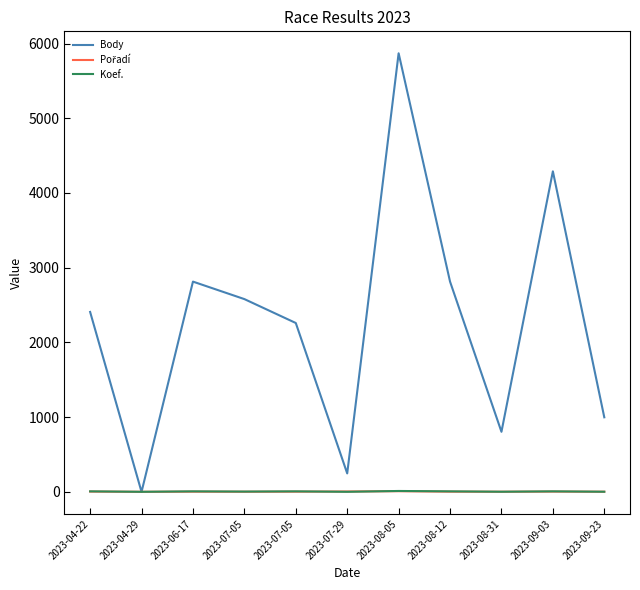

What is the label of the 9th point from the left?

2023-08-31